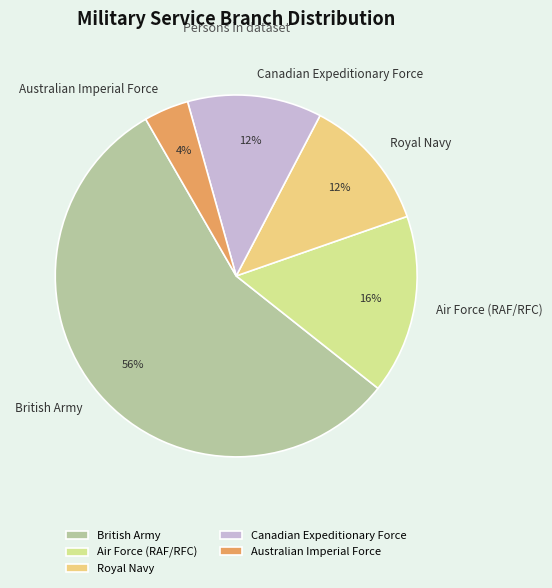

True or false: Air Force (RAF/RFC) accounts for 14% of the total.

False